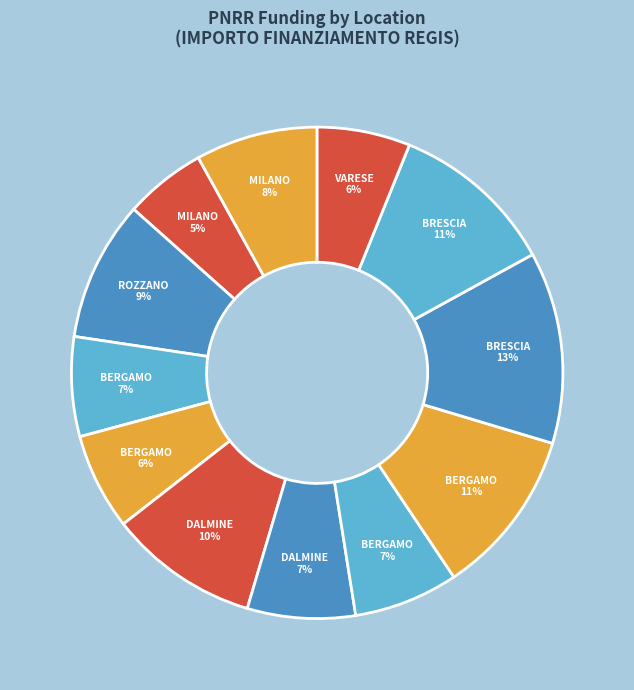

Rank the categories by value from highest to lowest.

BRESCIA (D53D23001910006), BERGAMO (F53D23003100006), BRESCIA (D53D23002940001), DALMINE (F53D23002570006), ROZZANO, MILANO (H53D23002310006), DALMINE (F53D23000470006), BERGAMO (F53D23002630001), BERGAMO (F53D23002920006), BERGAMO (F53D23003060006), VARESE, MILANO (D53D23000790006)